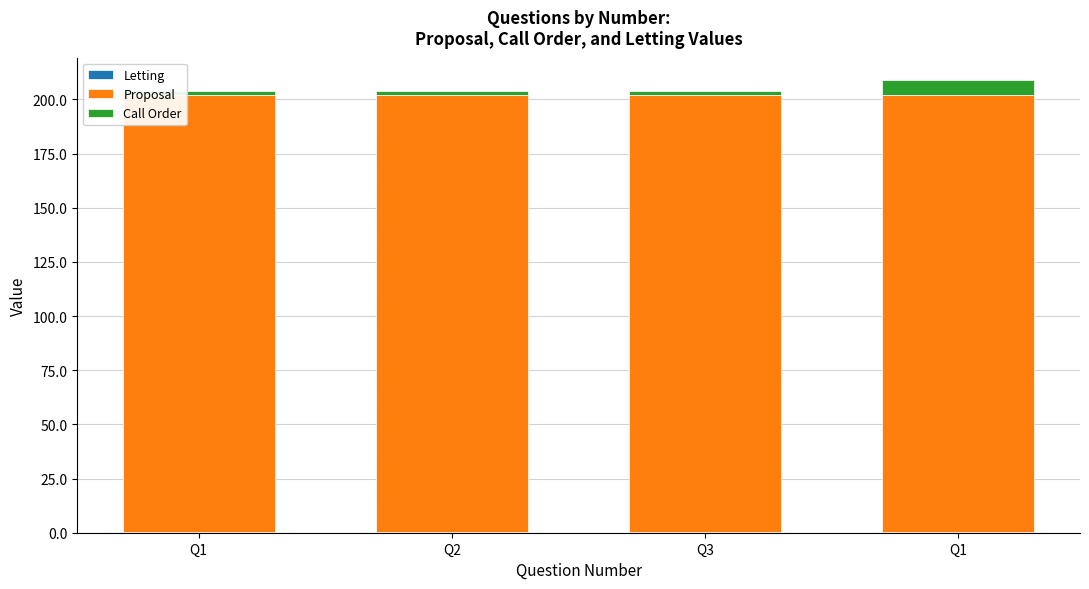

How many series are shown in this chart?

3